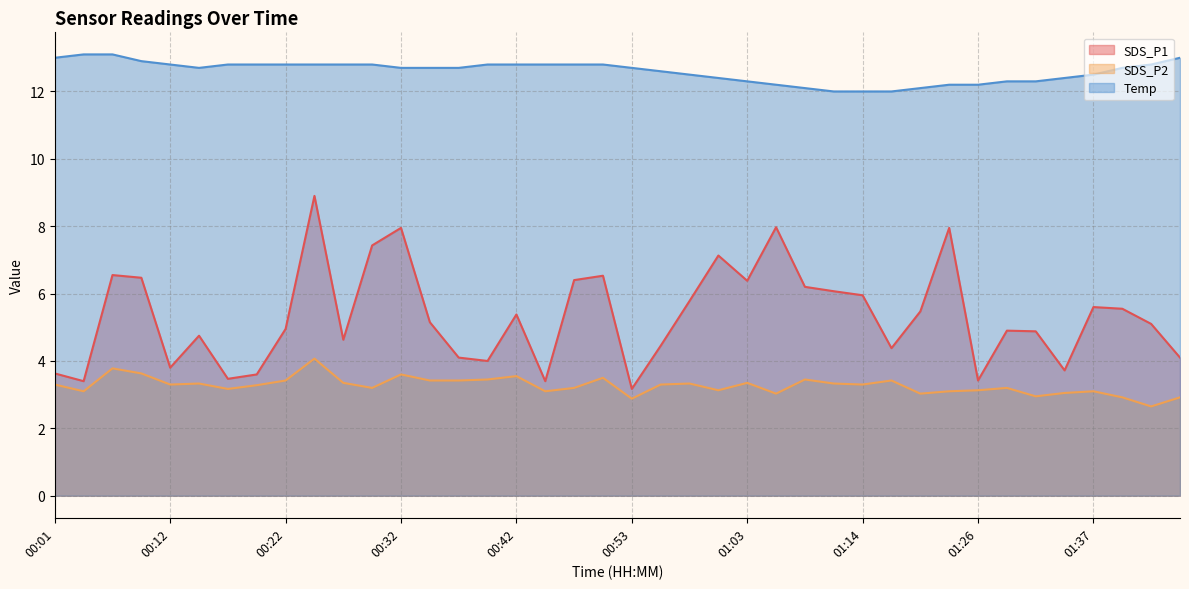

Which series has the largest total across all categories?

Temp